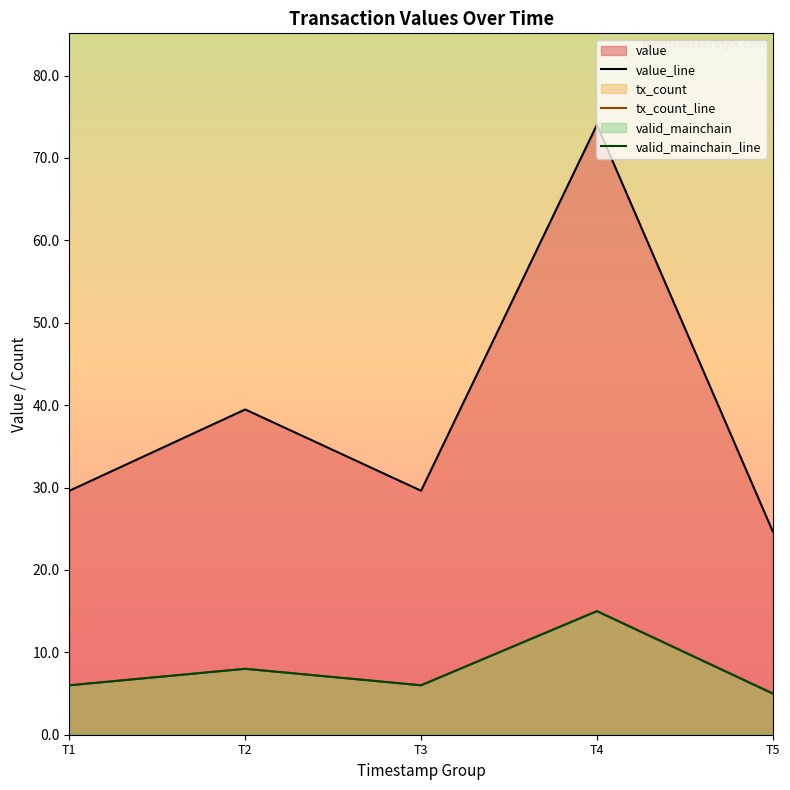

What is the sum of the value_line values at T2 and T5?

64.2